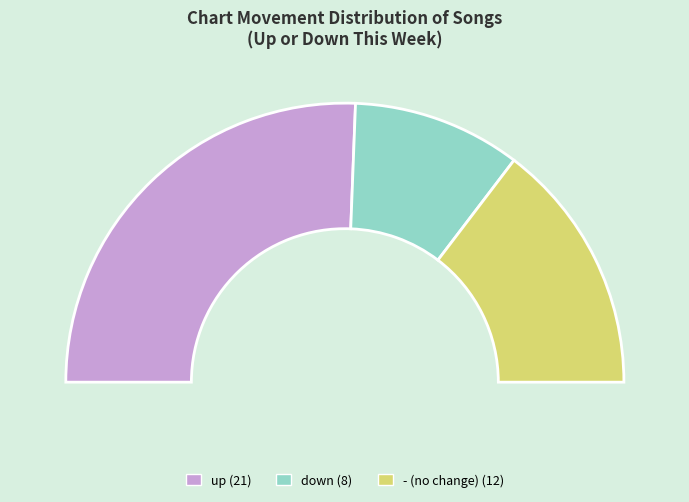

To the nearest percent, what is the combined percentage of - and down?

49%